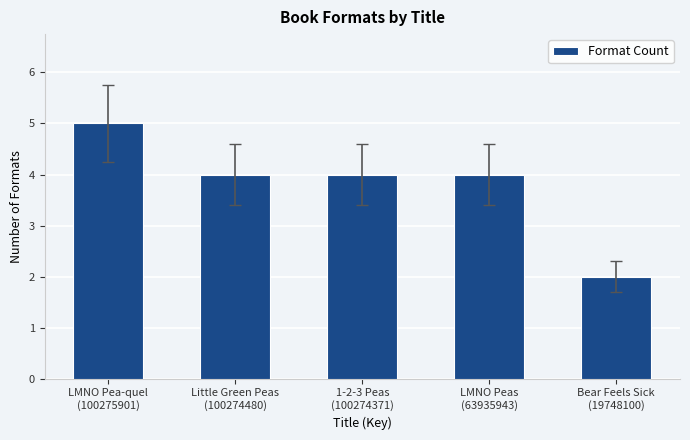

Reading left to right, extract all data points from this chart.

LMNO Pea-quel
(100275901)=5	Little Green Peas
(100274480)=4	1-2-3 Peas
(100274371)=4	LMNO Peas
(63935943)=4	Bear Feels Sick
(19748100)=2